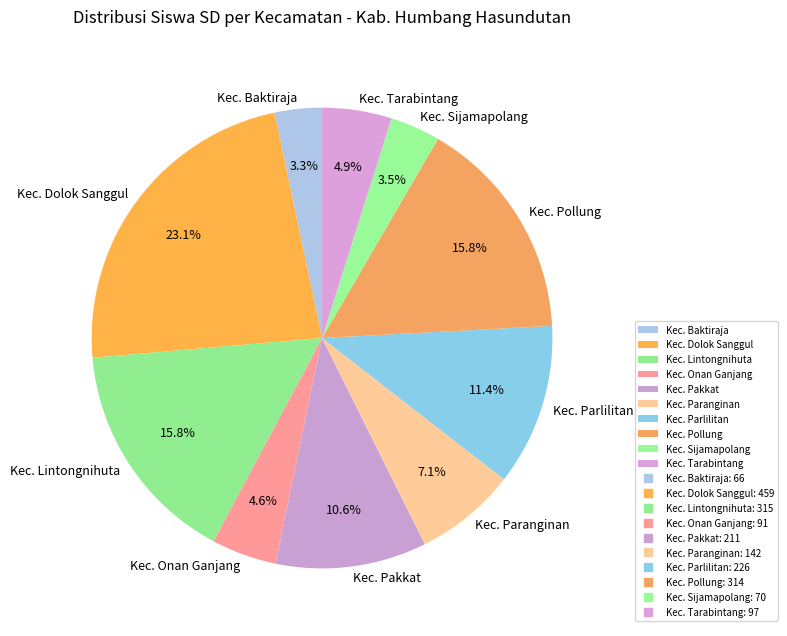

True or false: Kec. Parlilitan accounts for 11% of the total.

True